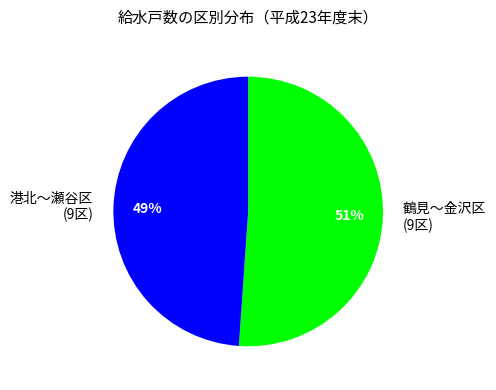

Which slice is the smallest?

港北～瀬谷区 (9区)